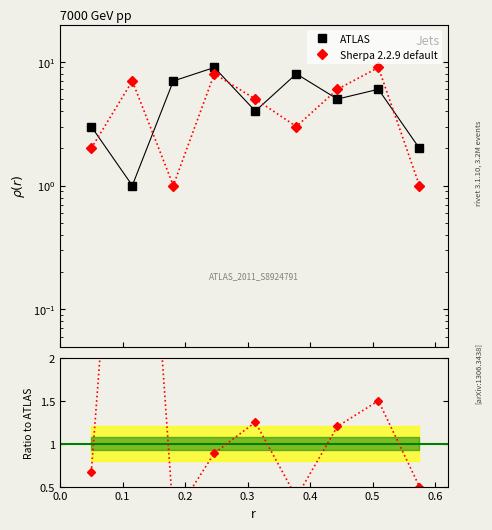

Count the number of categories in the chart.

9